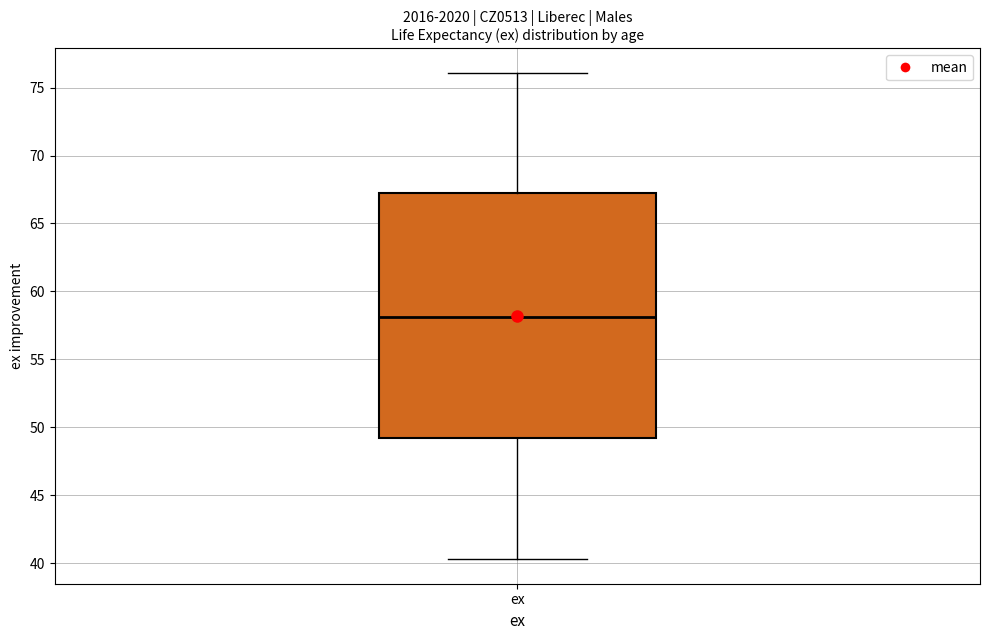

Where is the lower edge of the box for ex on the y-axis? The values are not printed on the chart, so give them approximately, as read against the axis.

49.0